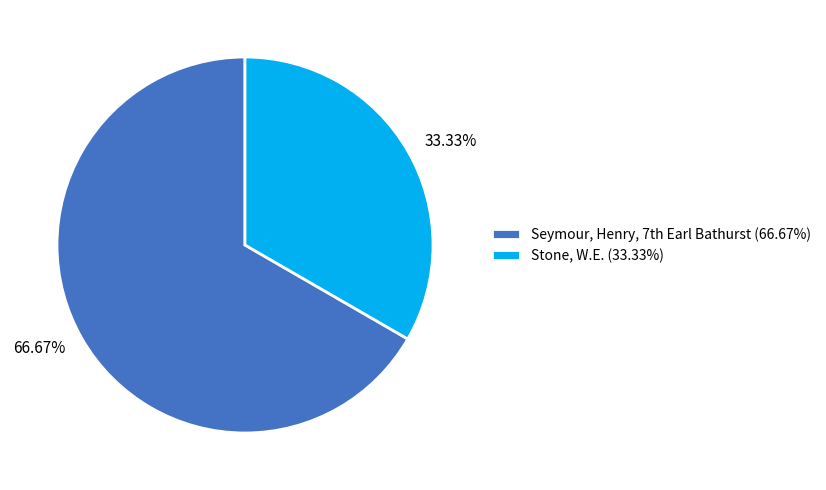

Is it true that Stone, W.E. is 19% of the pie?

False